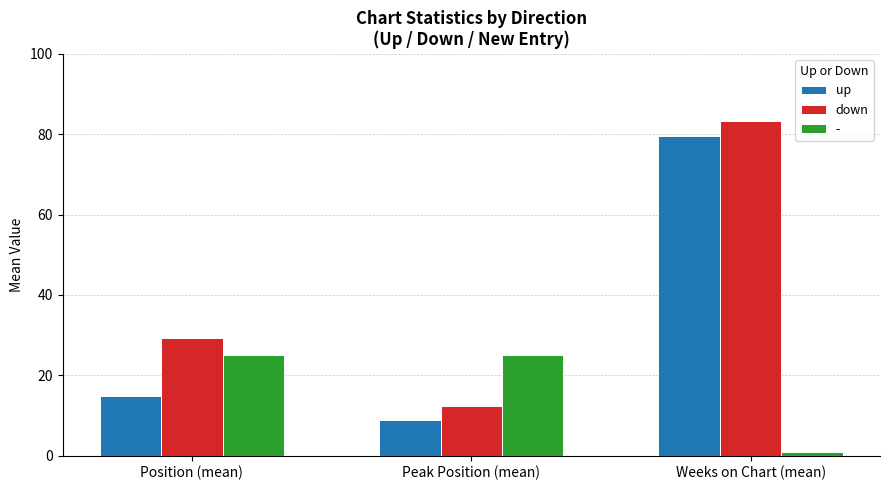

Which series changed the most between Peak Position (mean) and Weeks on Chart (mean)?

down